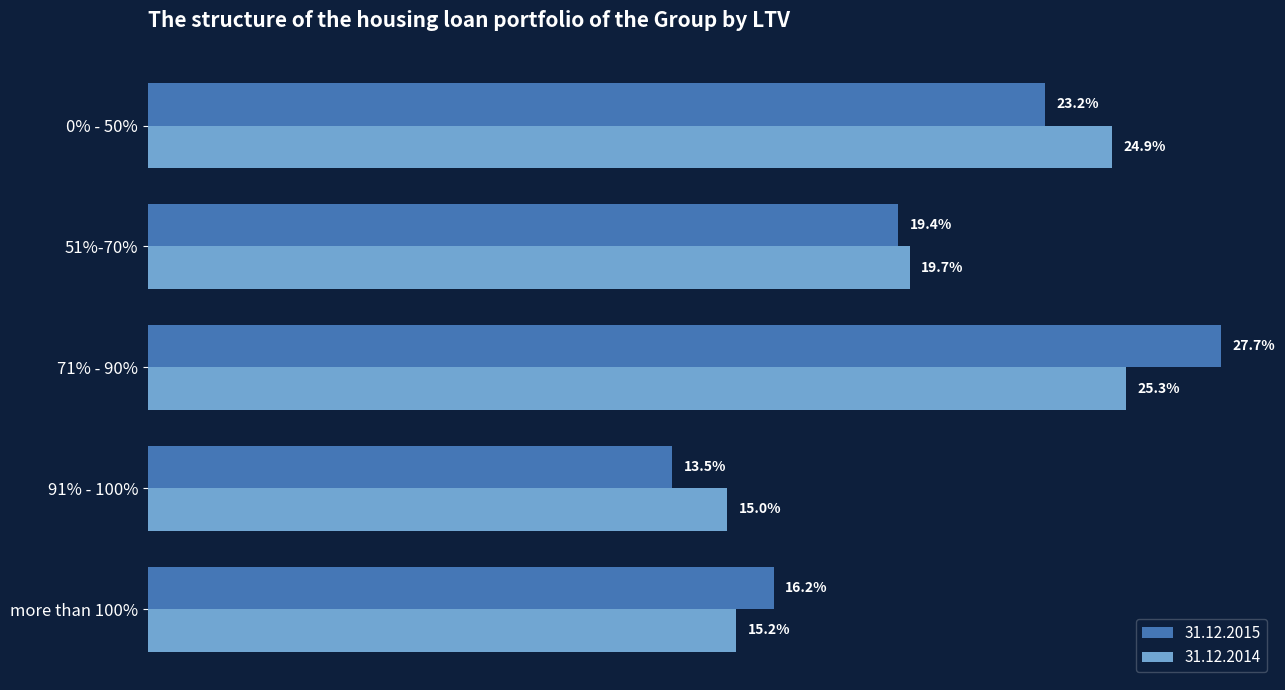

What position from the right is 51%-70%?

4